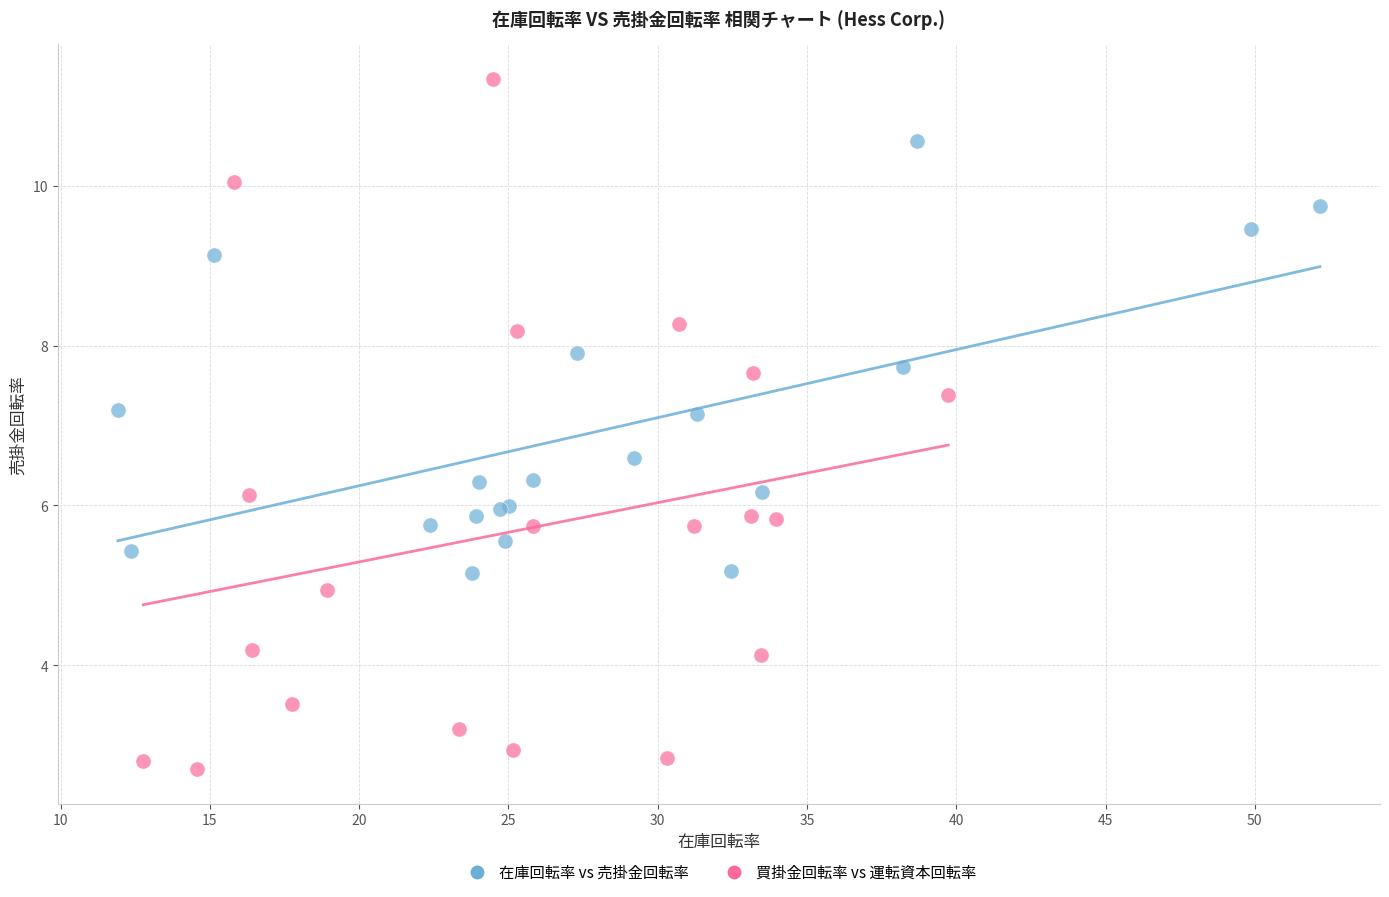

Which series contains the highest Y value?

買掛金回転率 vs 運転資本回転率